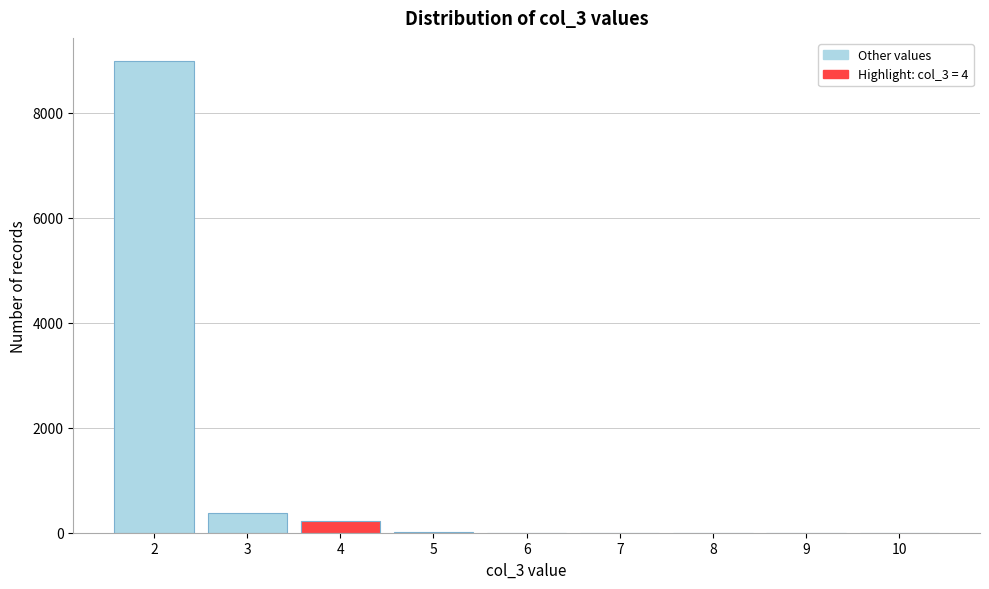

Reading left to right, transcribe this chart: for each bar, give the range it covers on the x-axis and its height. The values are not printed on the chart, so give them approximately, as read against the axis.

1.5 to 2.5: 9000
2.5 to 3.5: 400
3.5 to 4.5: 200
4.5 to 5.5: under 200
5.5 to 6.5: under 200
6.5 to 7.5: 0
7.5 to 8.5: 0
8.5 to 9.5: 0
9.5 to 10.5: 0